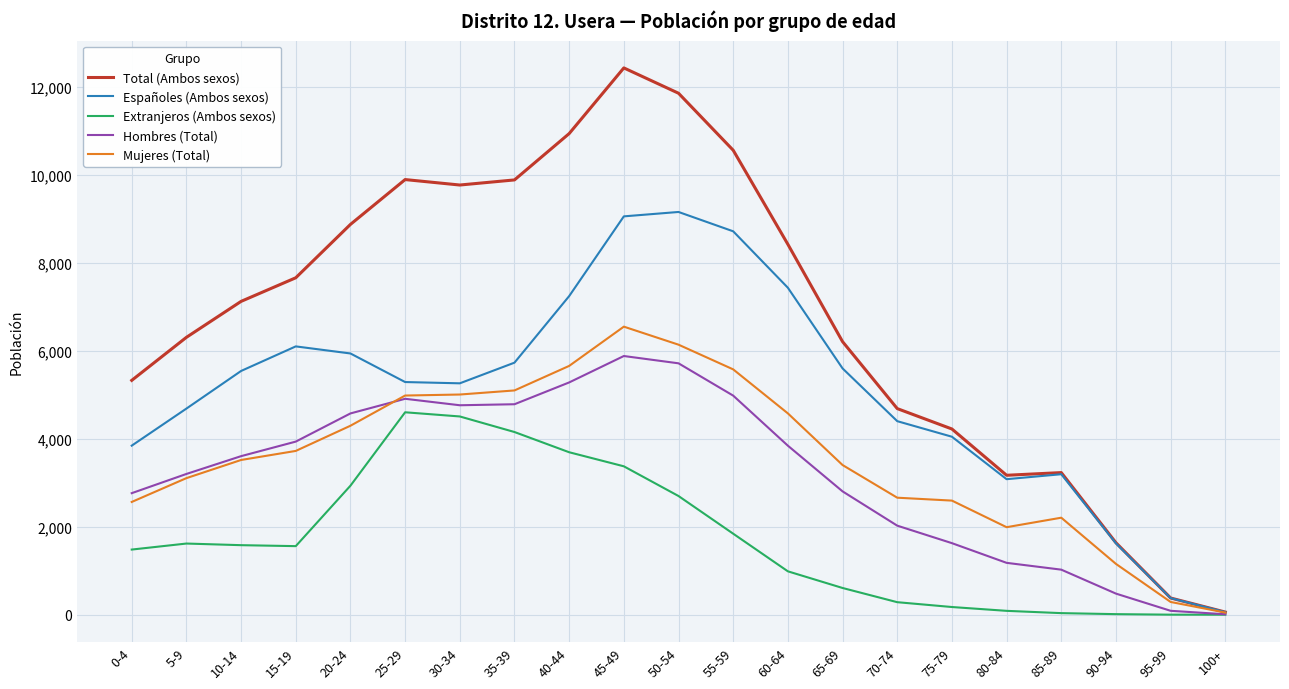

What position from the left is 65-69?

14